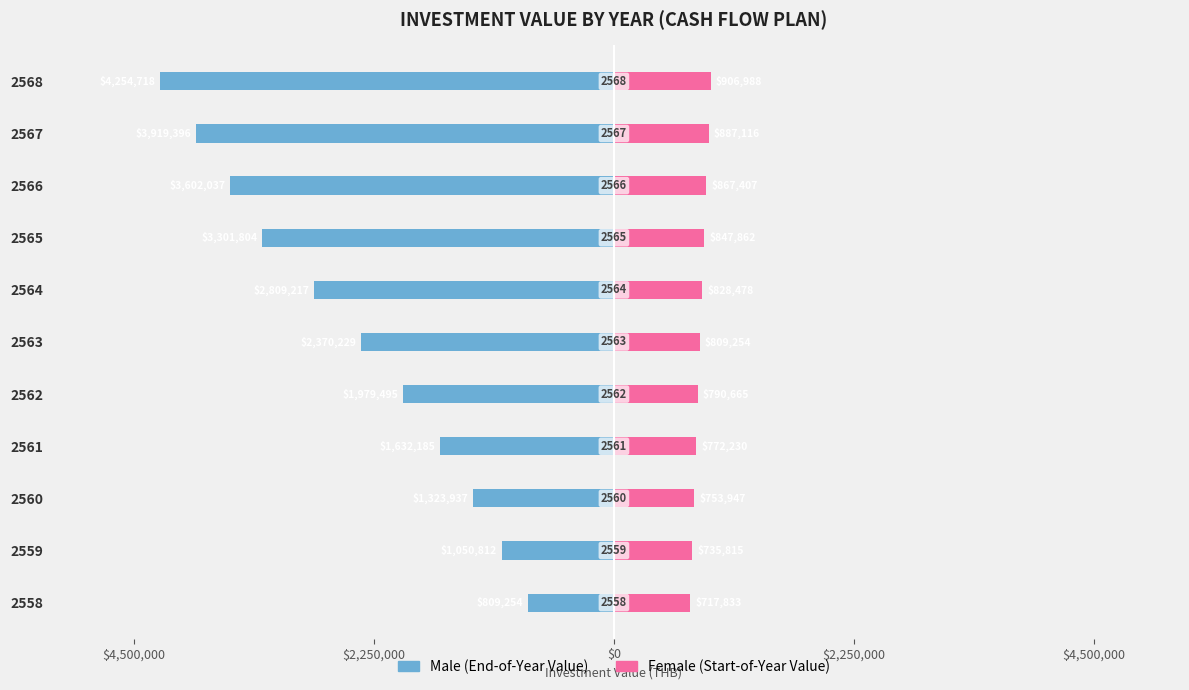

What is the minimum value shown in the chart?

-4254718.4